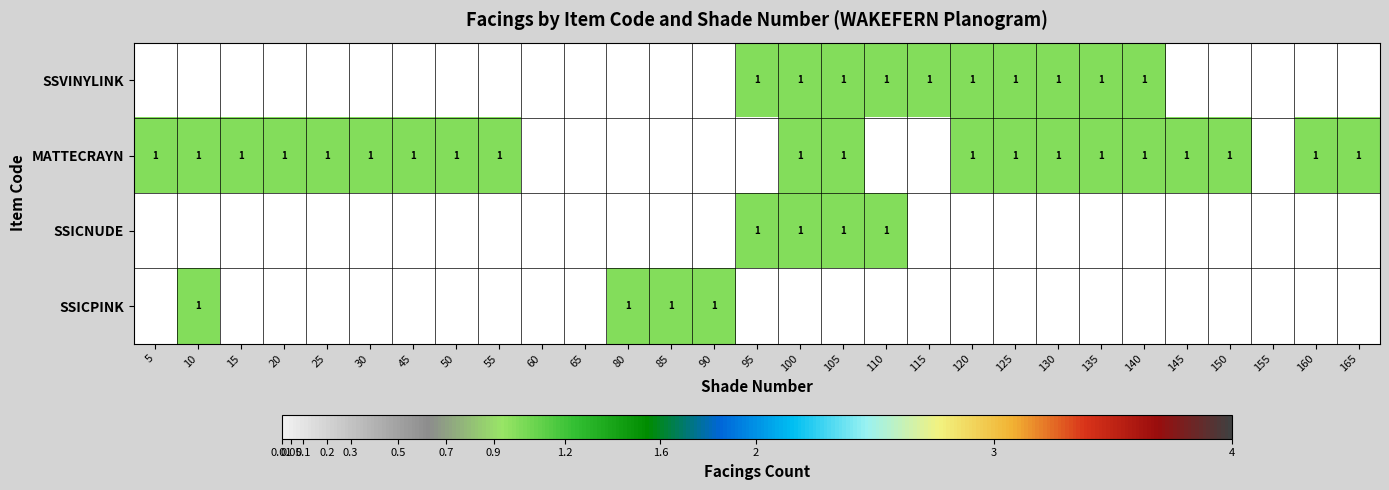

The value of MATTECRAYN at 155 is 0. True or false?

True